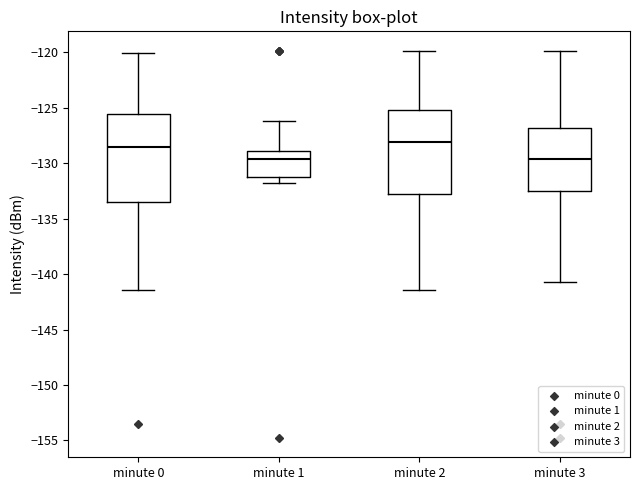

Where does the median line of the box for minute 1 sit on the y-axis? The values are not printed on the chart, so give them approximately, as read against the axis.

-129.5